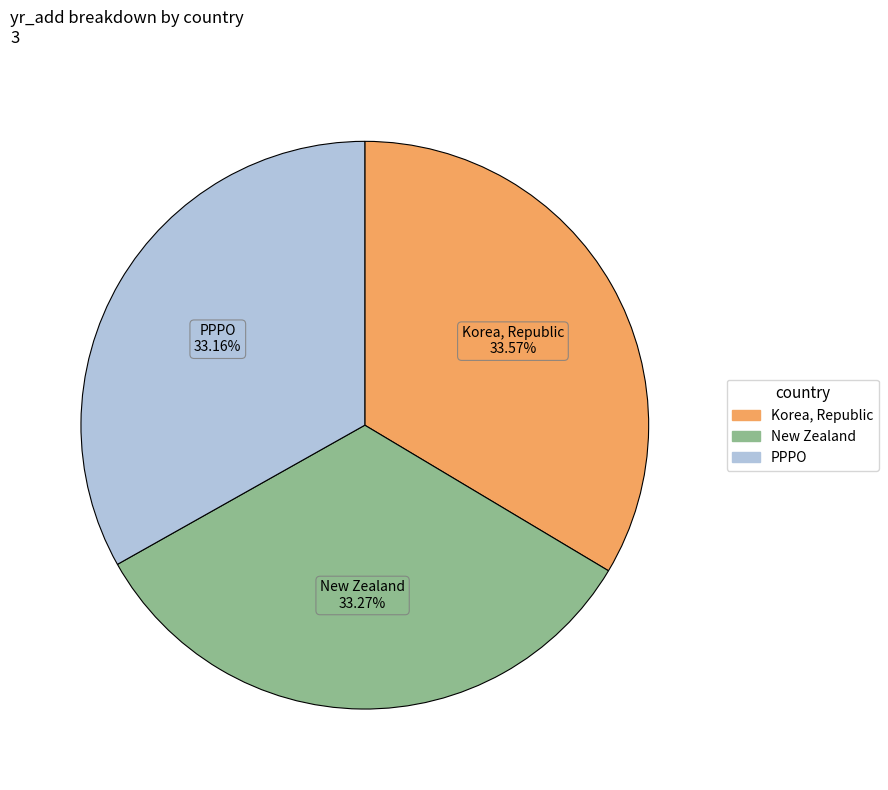

To the nearest percent, what percentage of the pie is PPPO?

33%